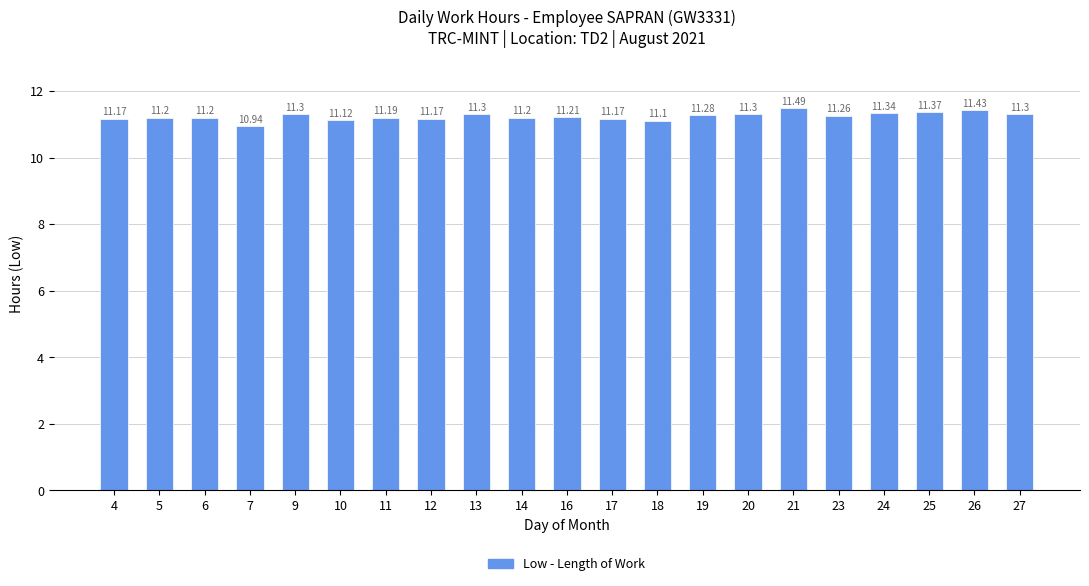

Where is the data nearest to the value 11?

7